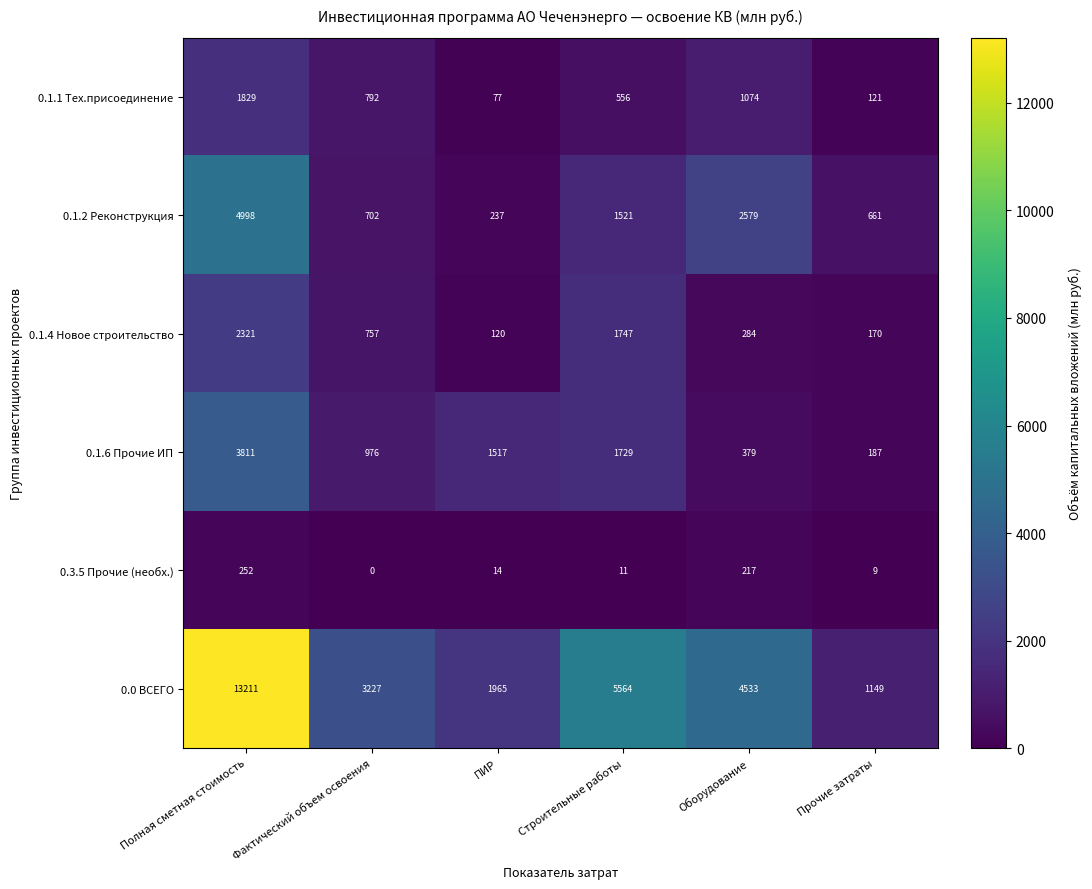

Rank the series by their maximum value, from lowest to highest.

0.3.5 Прочие (необх.), 0.1.1 Тех.присоединение, 0.1.4 Новое строительство, 0.1.6 Прочие ИП, 0.1.2 Реконструкция, 0.0 ВСЕГО